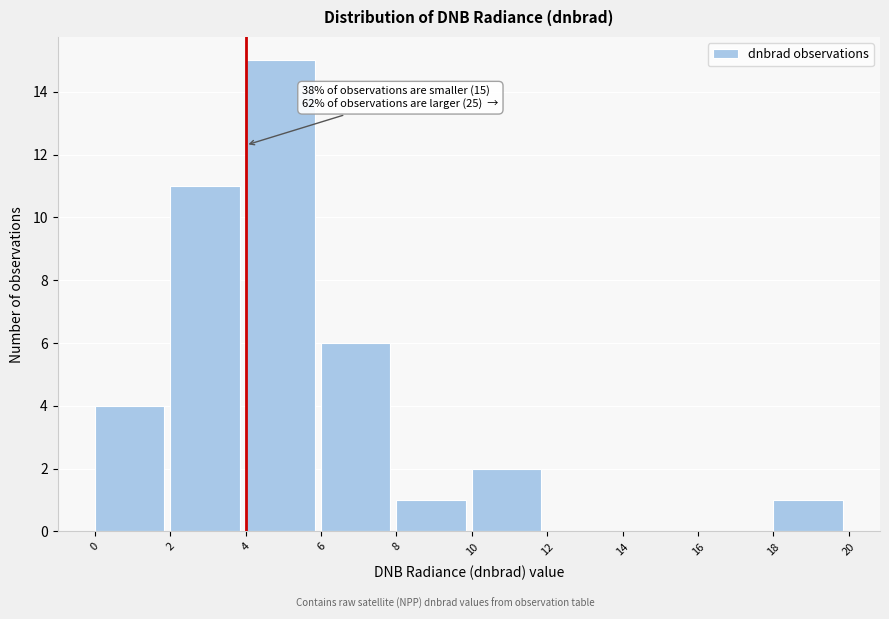

Which range on the x-axis has the tallest bar?

4 to 6